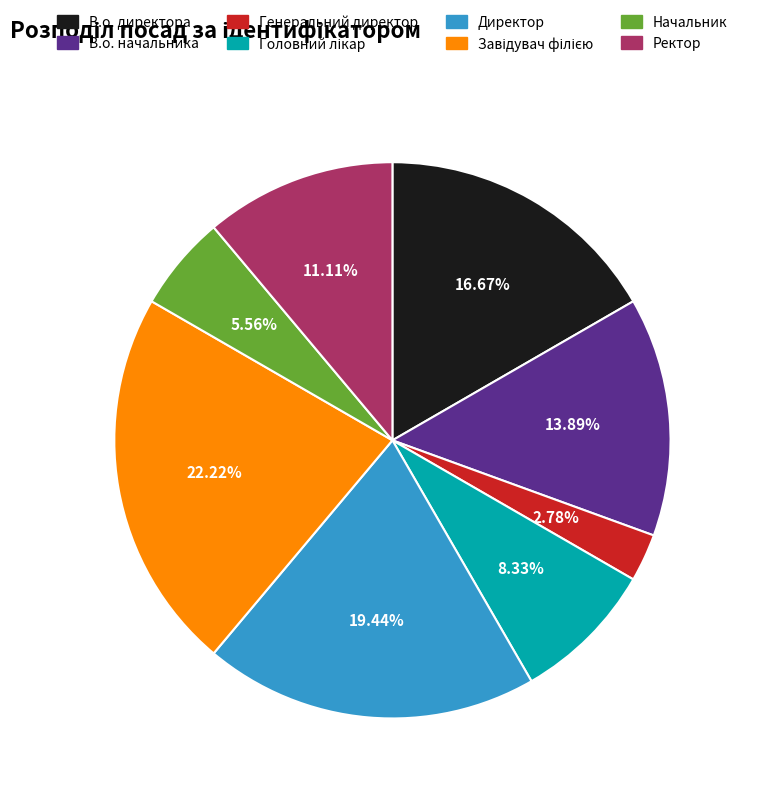

What is the ratio of the value at Ректор to the value at Генеральний директор?

4.0